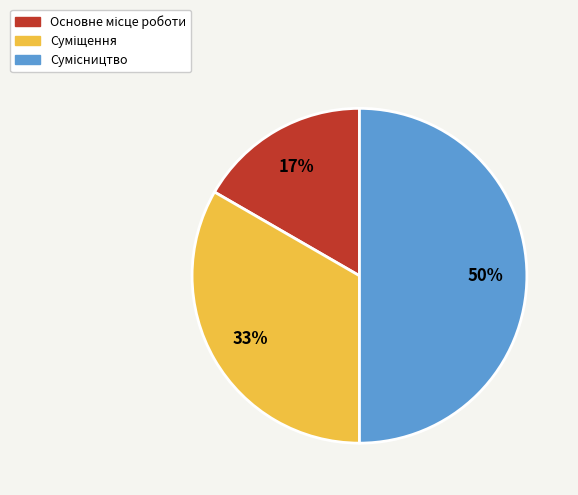

To the nearest percent, what is the difference between the largest and smallest slice percentages?

33%